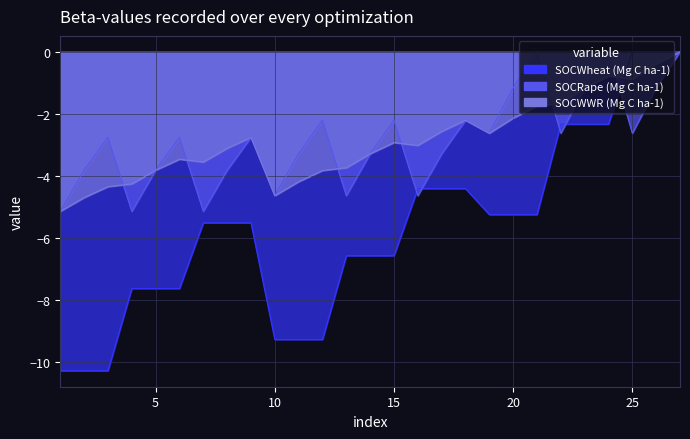

True or false: SOCRape (Mg C ha-1) line has a value of -7.9 at 12.

False